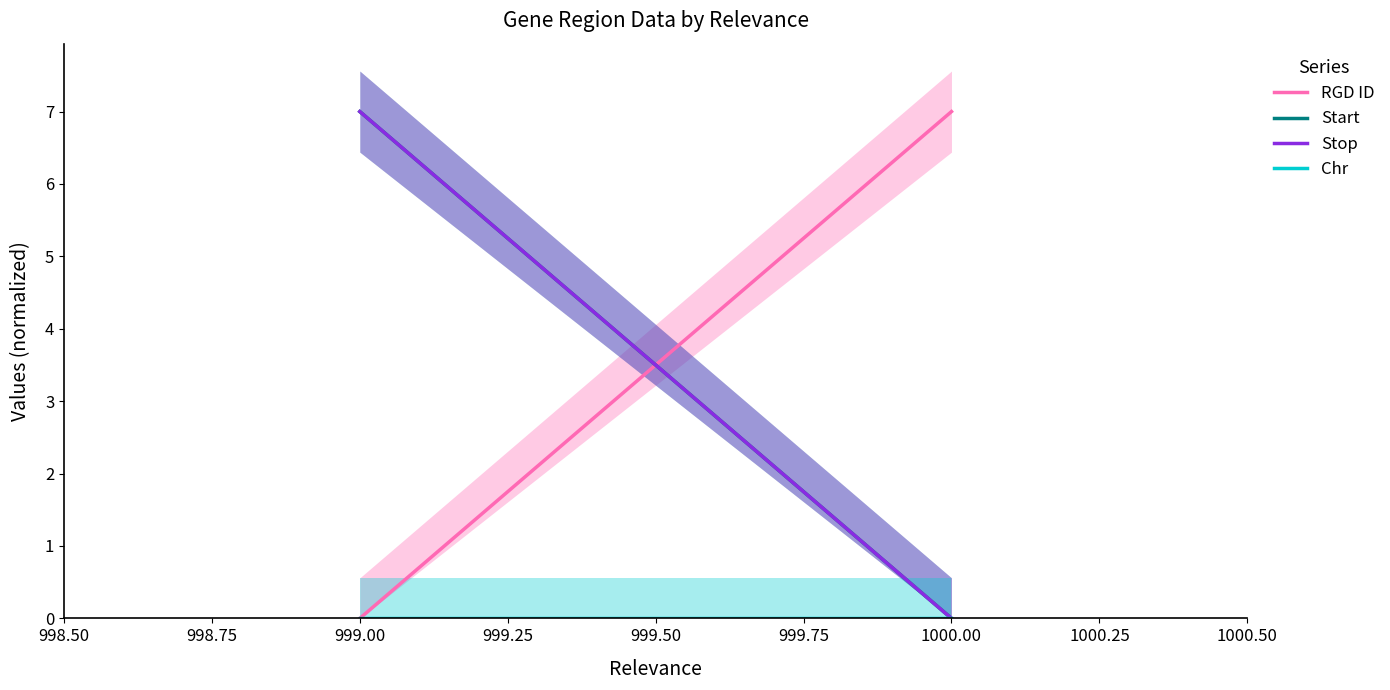

Which has a higher value, 1000.00 or 999.00?

1000.00